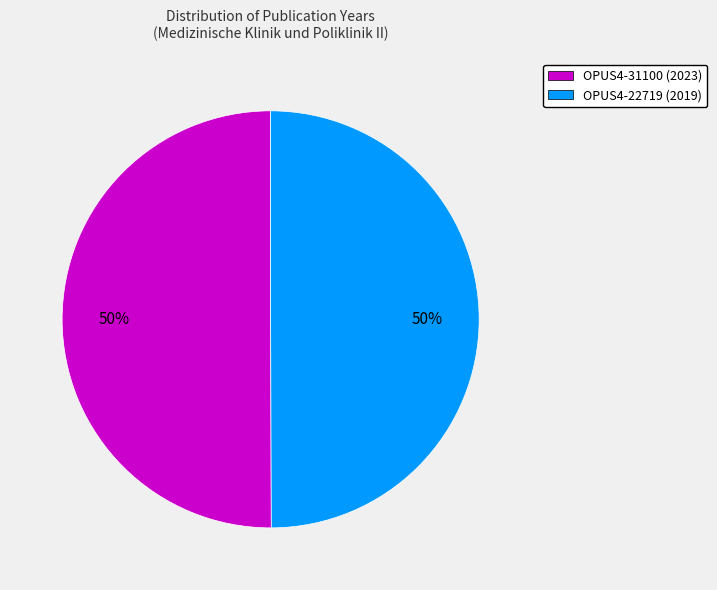

To the nearest percent, what is the average slice percentage?

50%